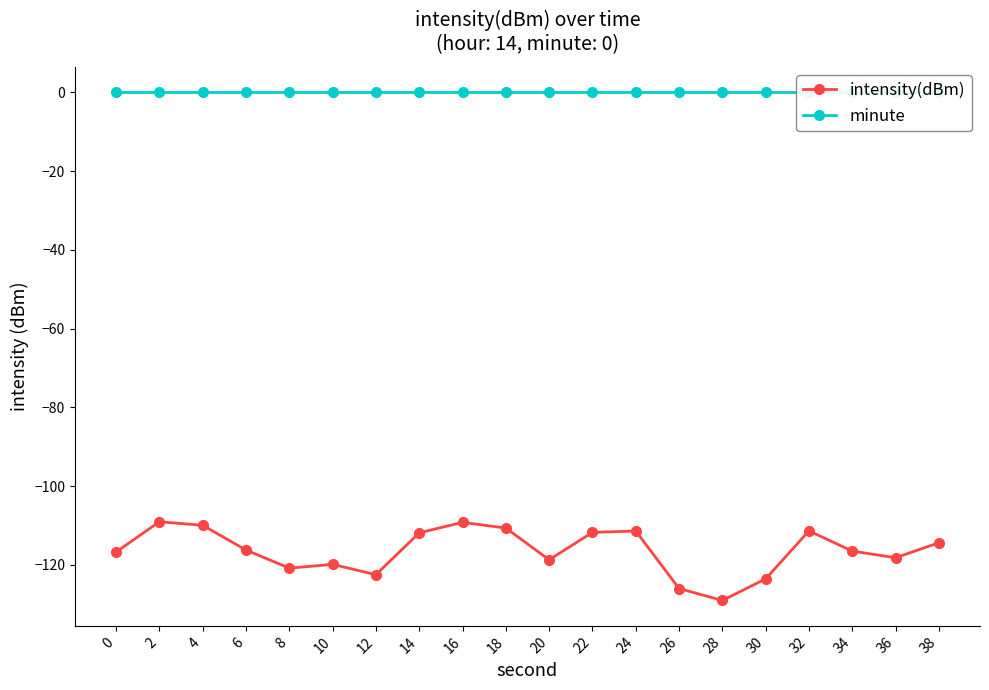

Which series has the largest range (max minus min)?

intensity(dBm)